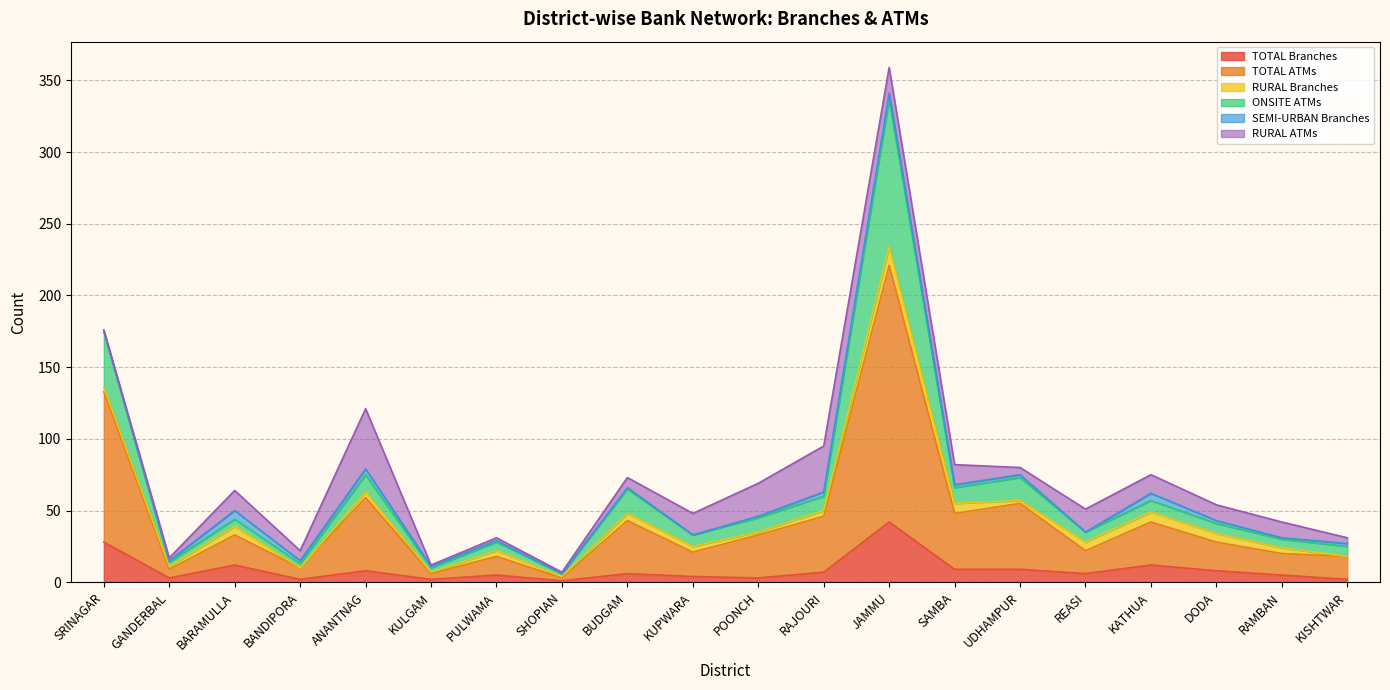

Where does the TOTAL Branches series first go above 6?

SRINAGAR